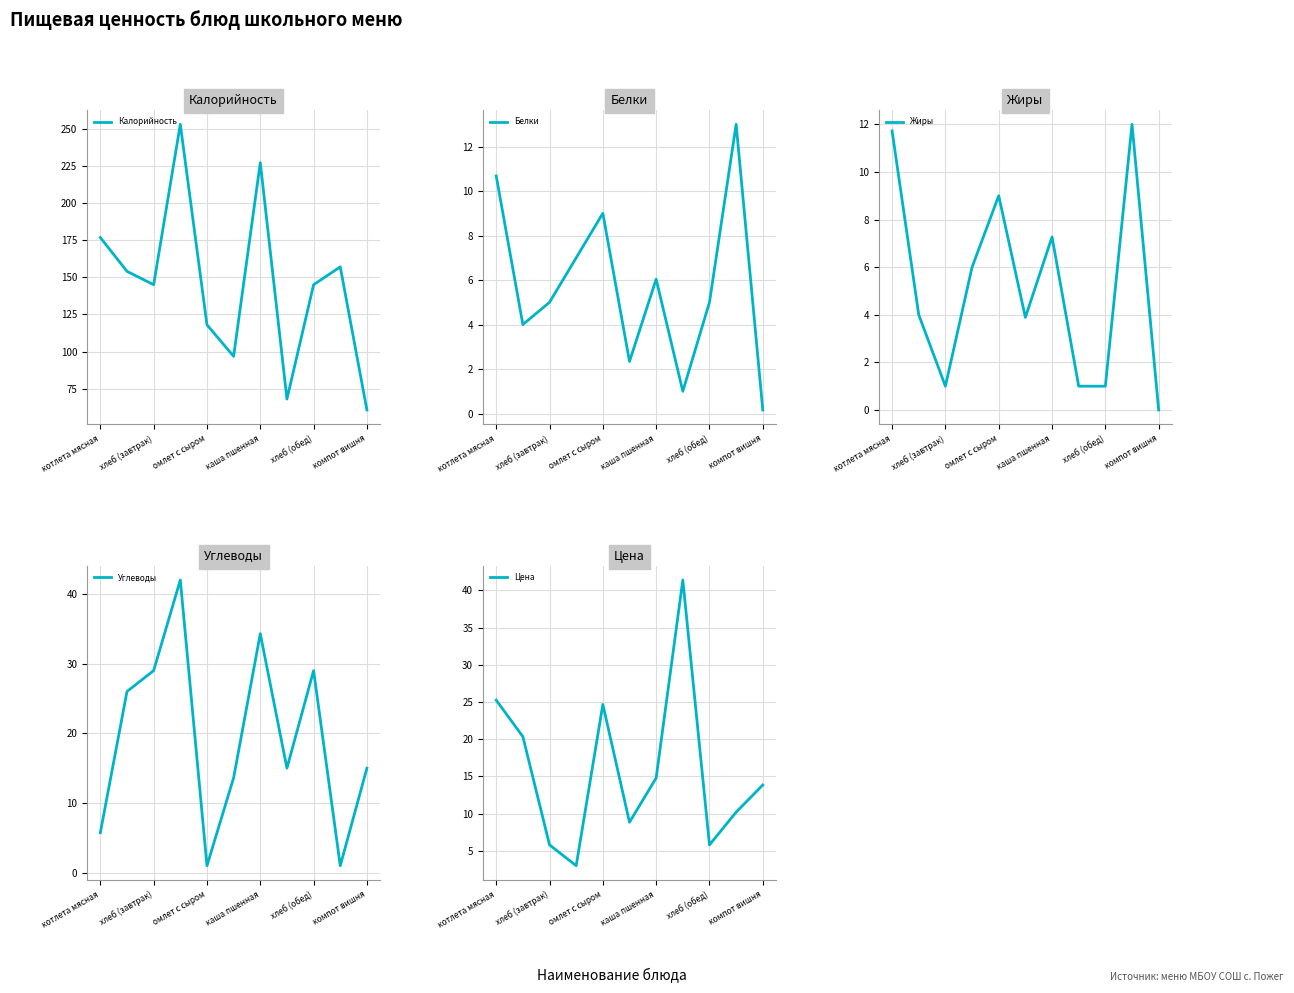

True or false: Калорийность has a value of 48.0 at каша пшенная.

False